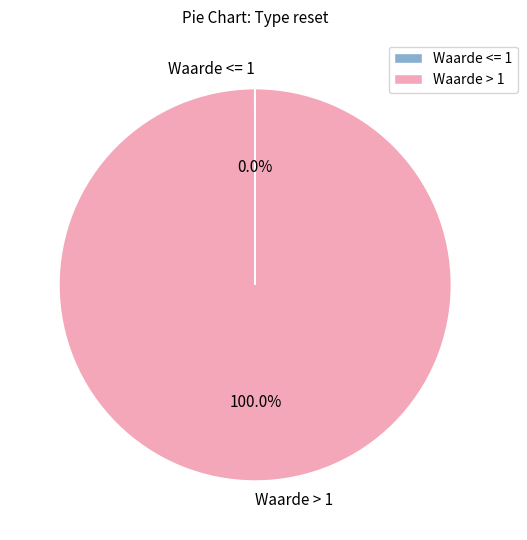

Is there any slice that represents more than half of the pie?

Yes